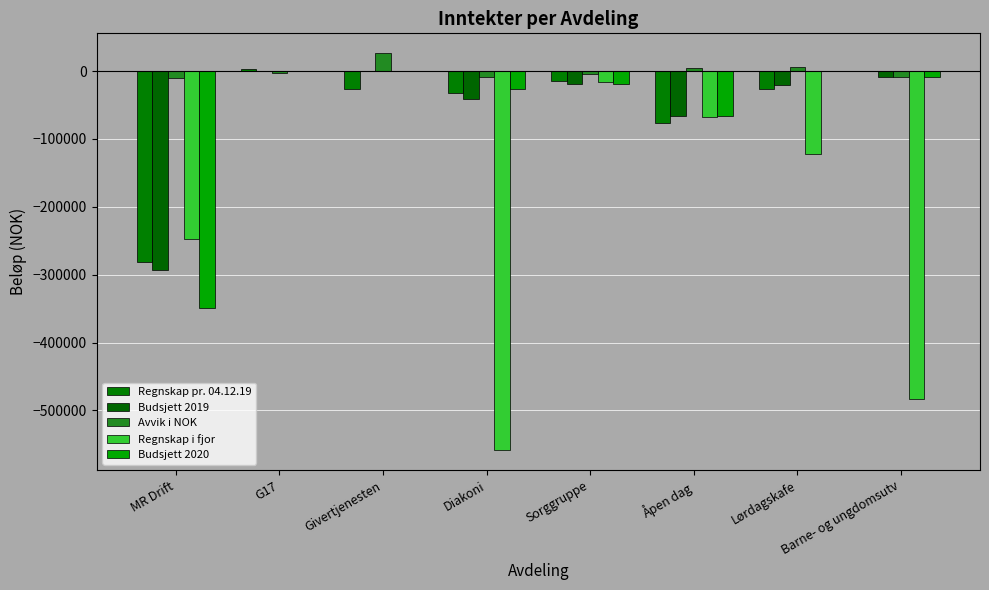

List the labels in order of Budsjett 2020 value, largest first.

G17, Givertjenesten, Lørdagskafe, Barne- og ungdomsutv, Sorggruppe, Diakoni, Åpen dag, MR Drift